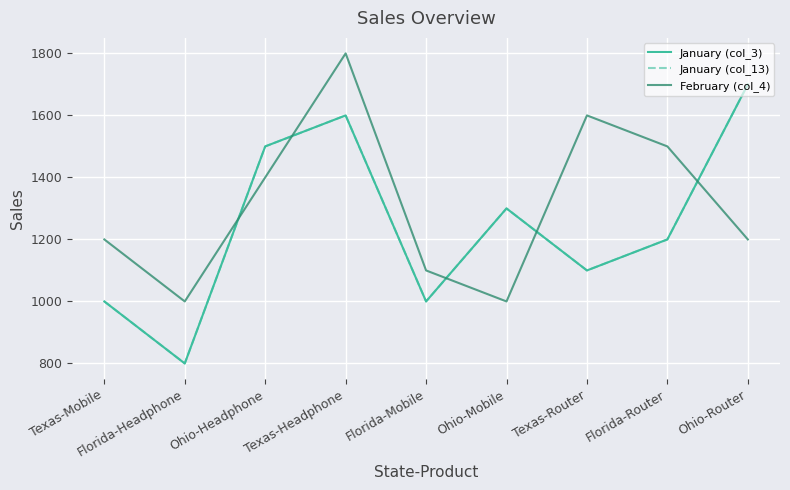

What is the difference between the maximum and minimum values in the February (col_4) series?

800